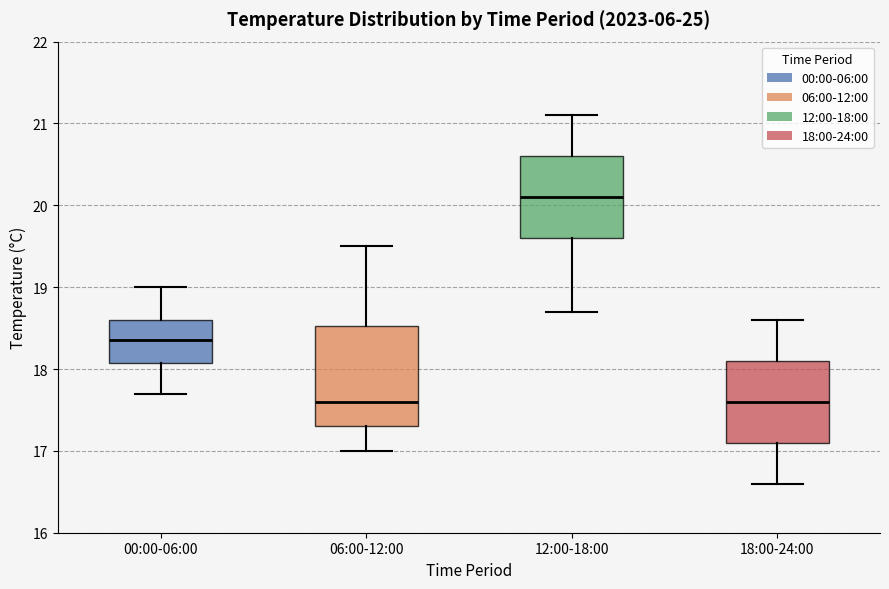

Which box is the tallest, from its lower edge to its upper edge?

06:00-12:00